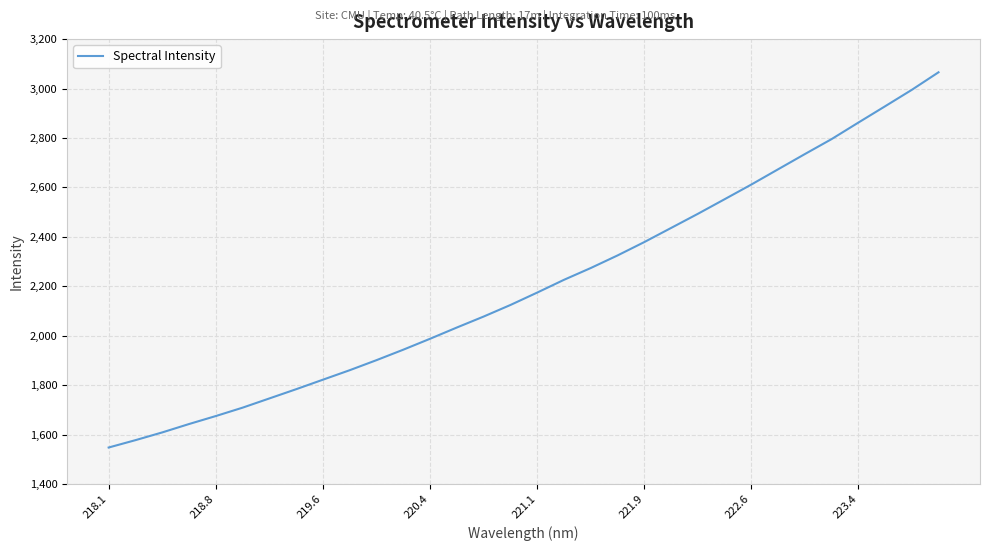

What is the minimum value shown in the chart?

1547.7